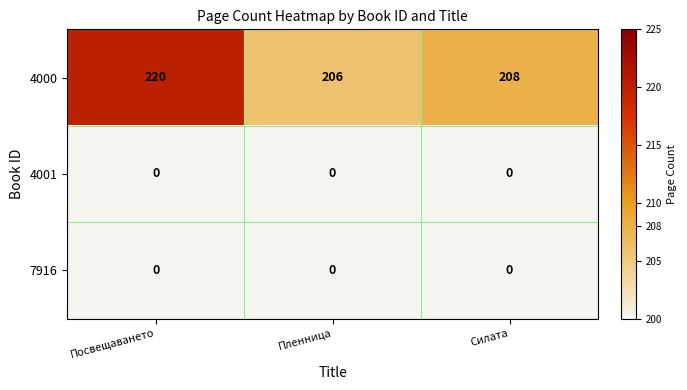

Which series has the largest total across all categories?

4000